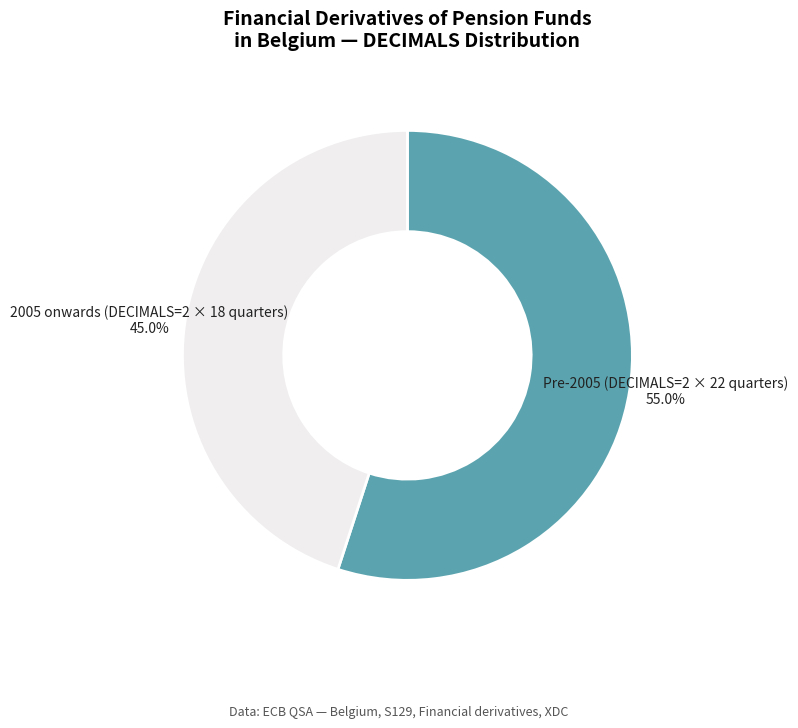

How many segments does this pie chart have?

2